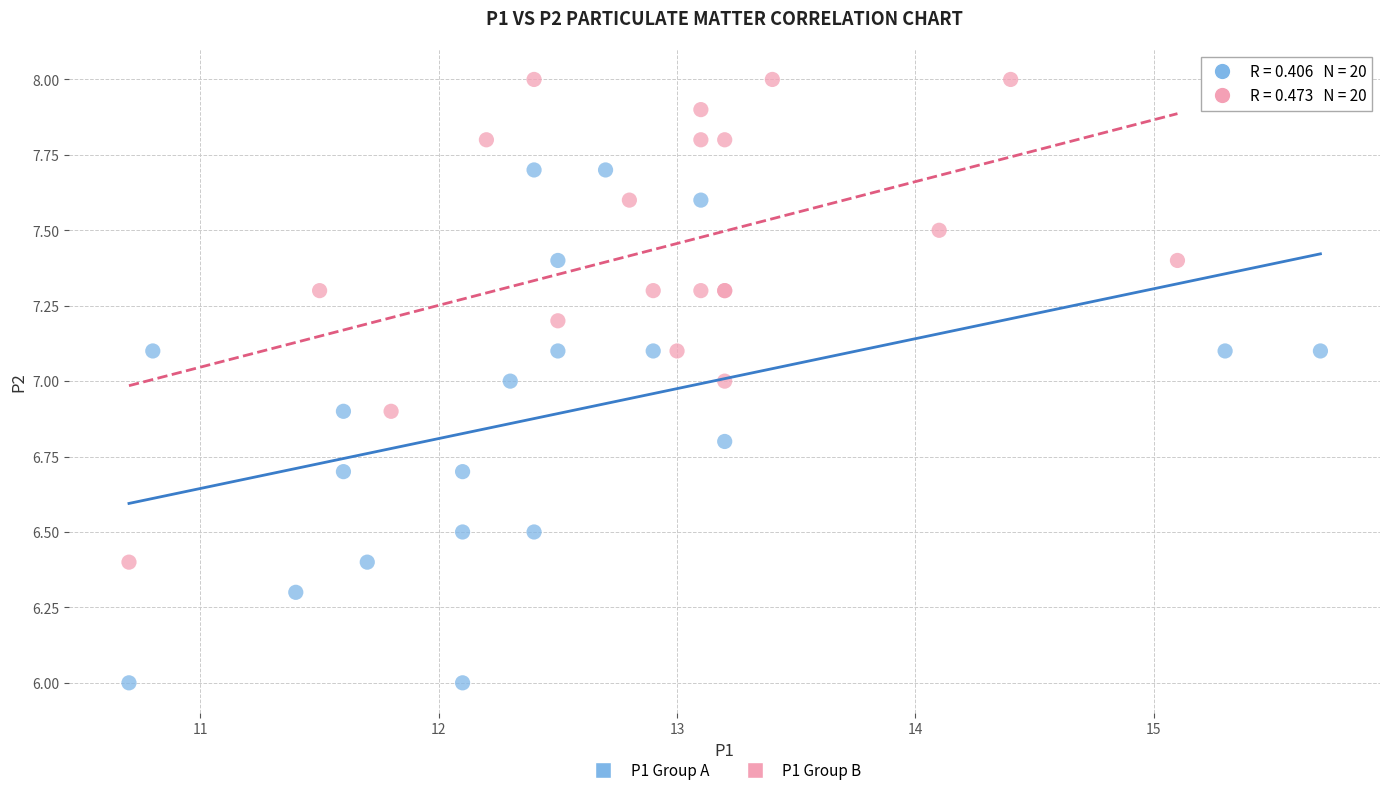

What are all the series names shown in the legend?

P1 Group A, P1 Group B